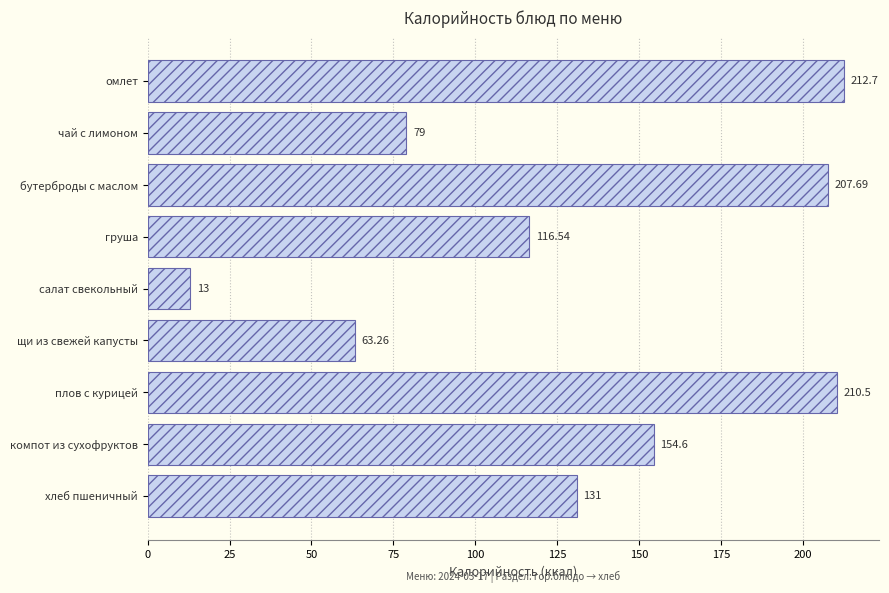

What is the label of the 3rd bar from the bottom?

плов с курицей